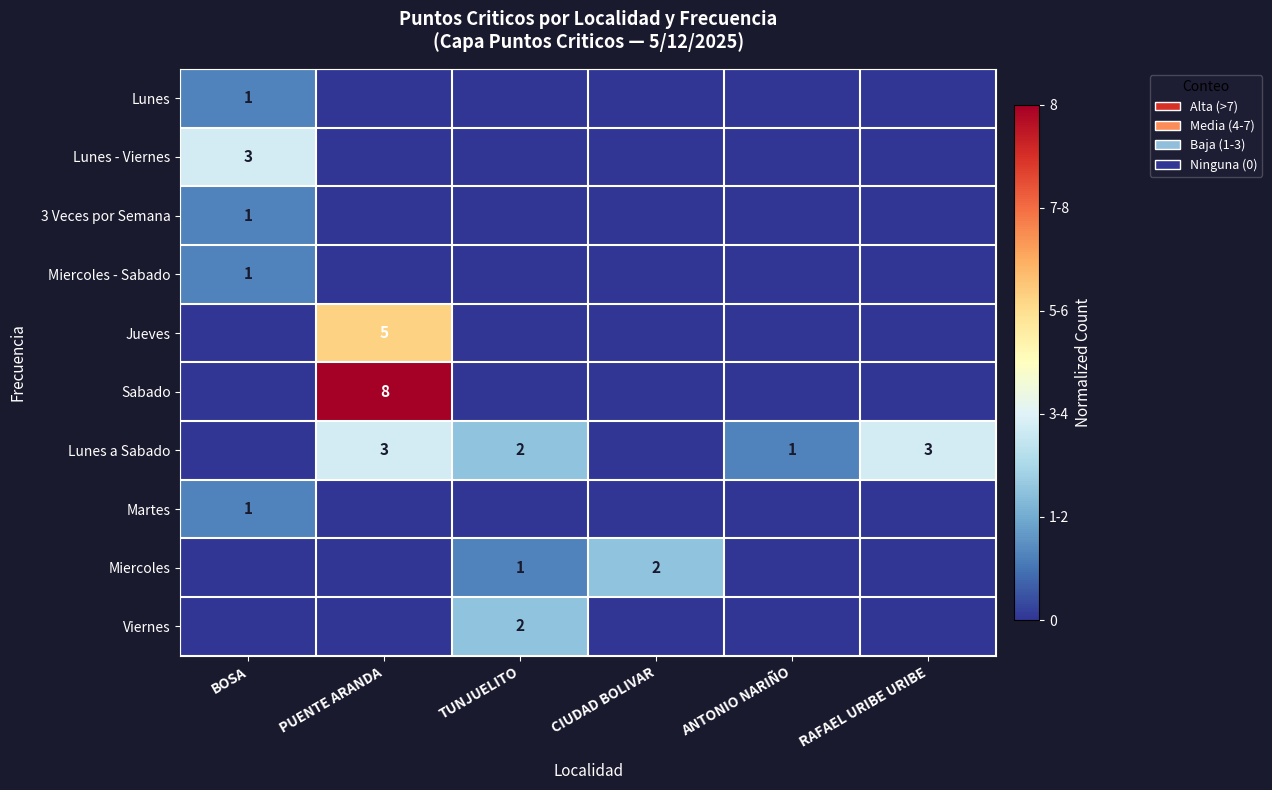

True or false: Sabado has a value of 4 at PUENTE ARANDA.

False